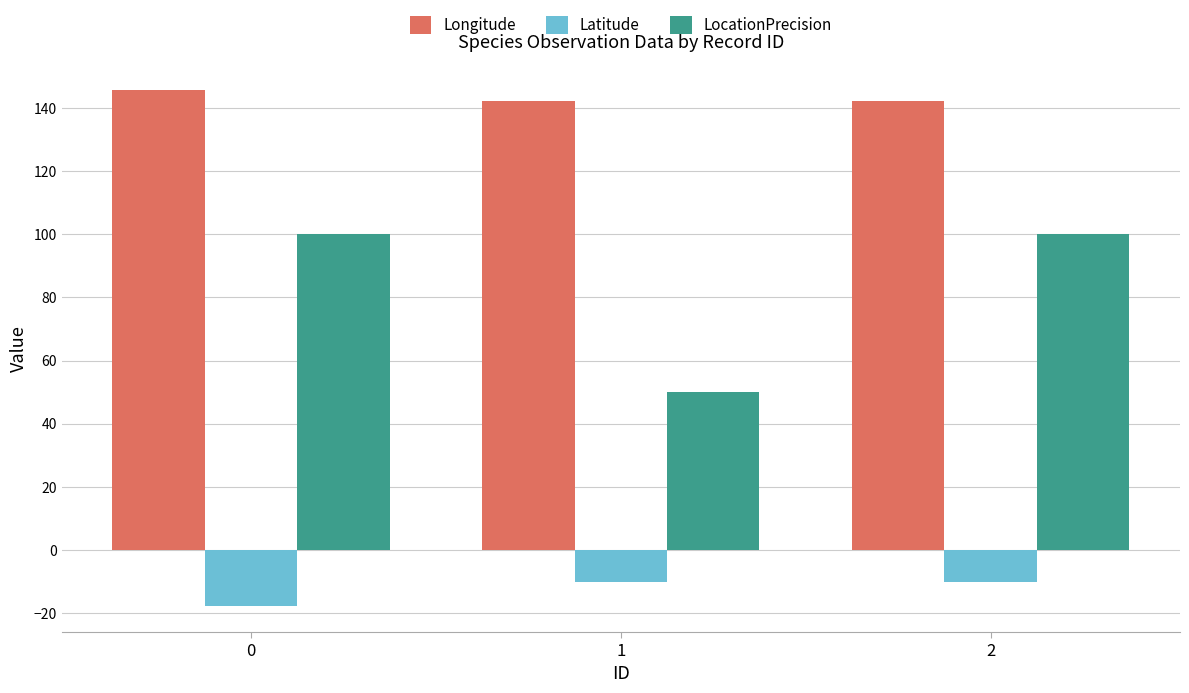

How many bars are there in total?

9